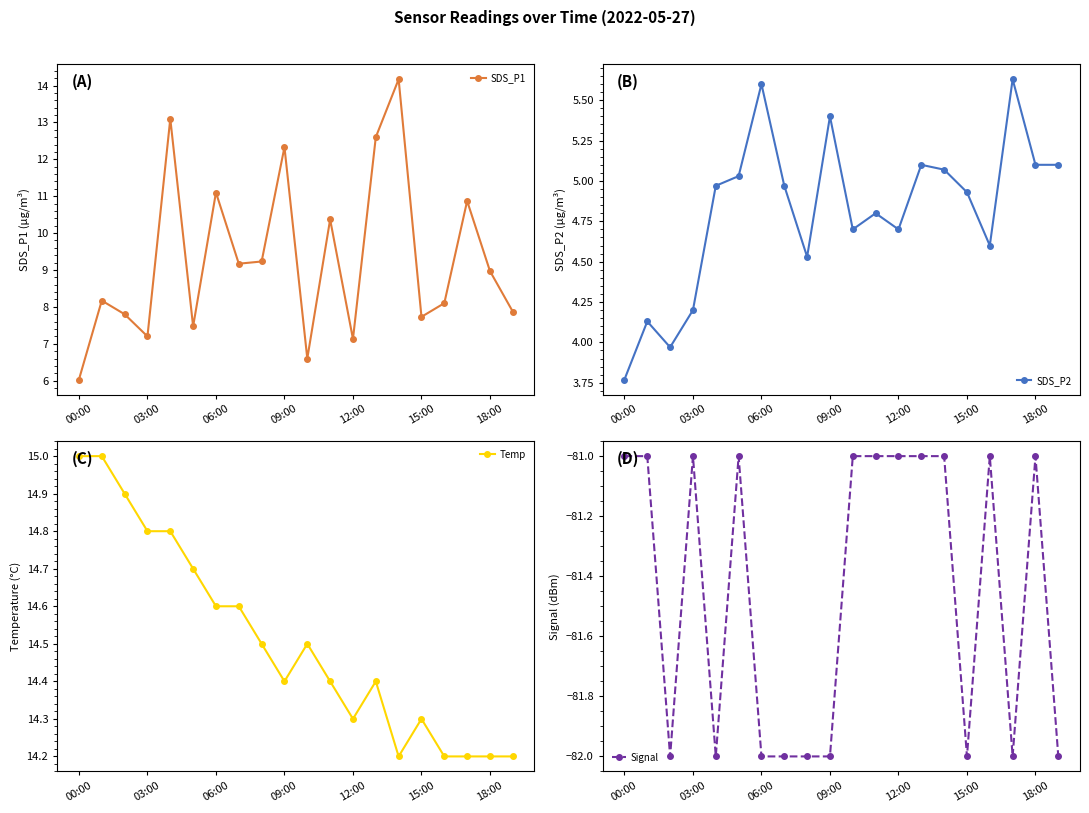

Which series has the widest spread of values?

SDS_P1